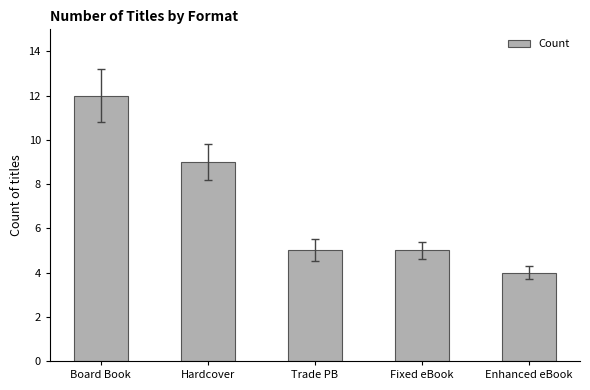

How many series are shown in this chart?

1